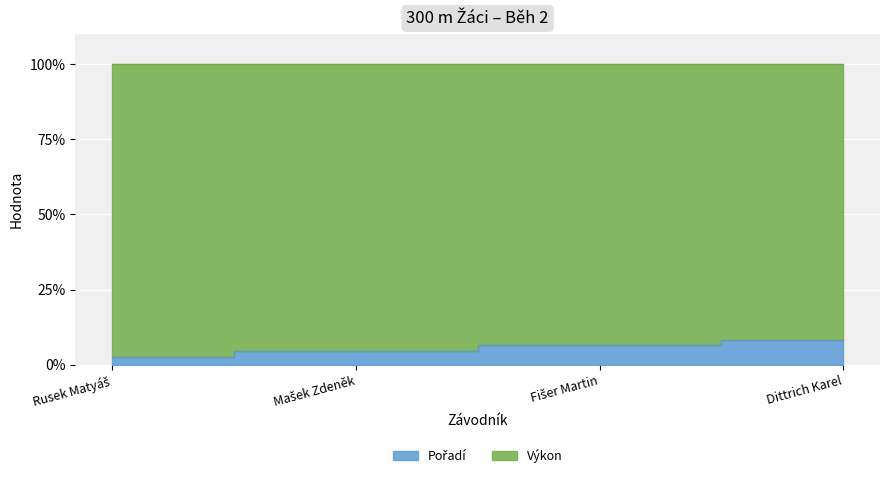

At which category does the chart reach its peak across all series?

Dittrich Karel